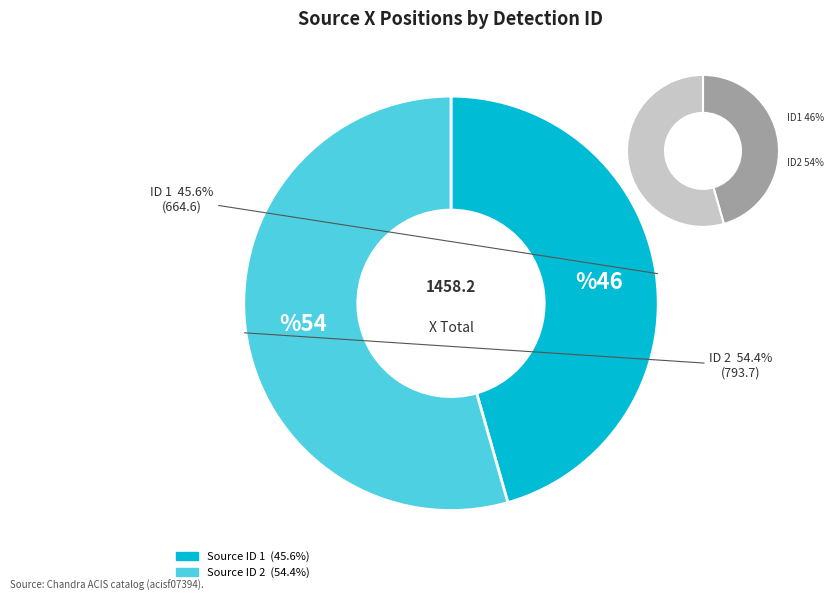

To the nearest percent, what percentage of the pie is 1?

46%